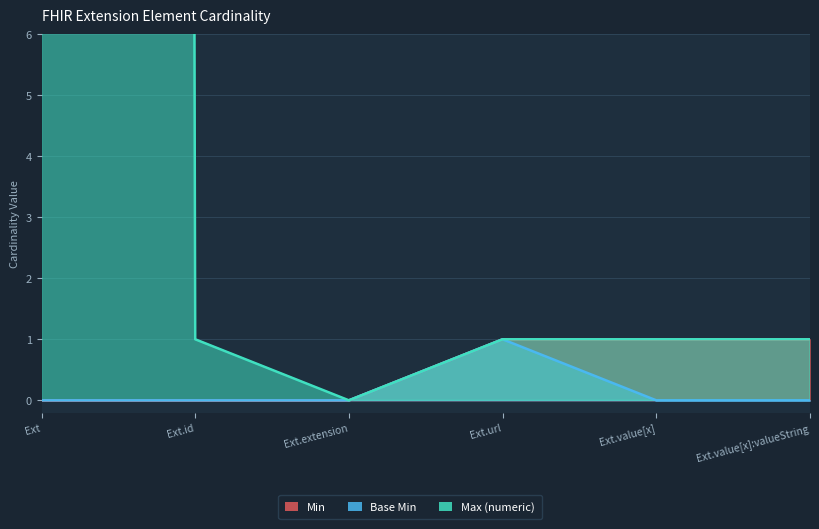

Between Ext.value[x] and Ext.id, which is larger?

Ext.value[x]